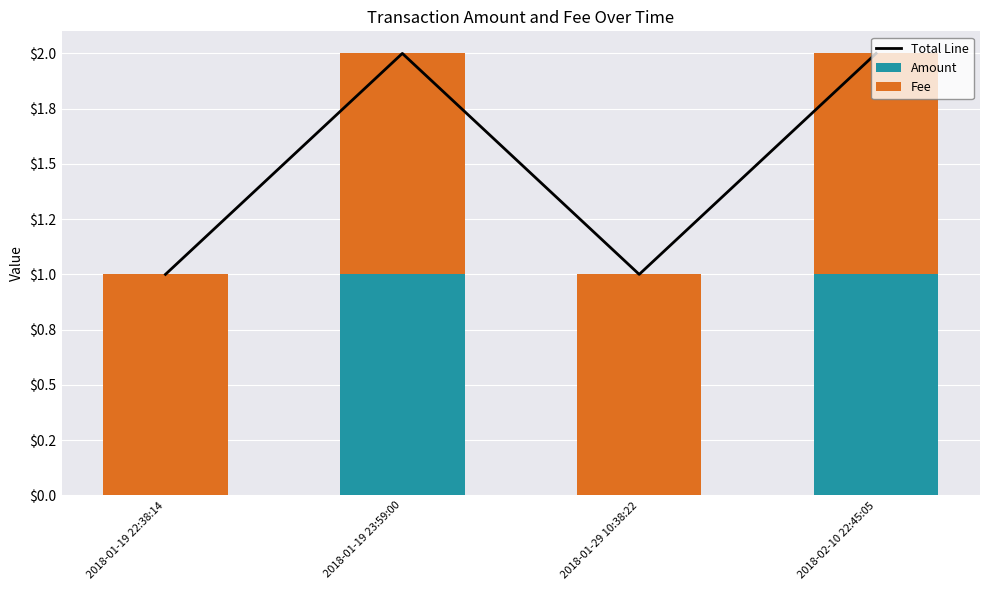

What is the minimum value for Total Line?

1